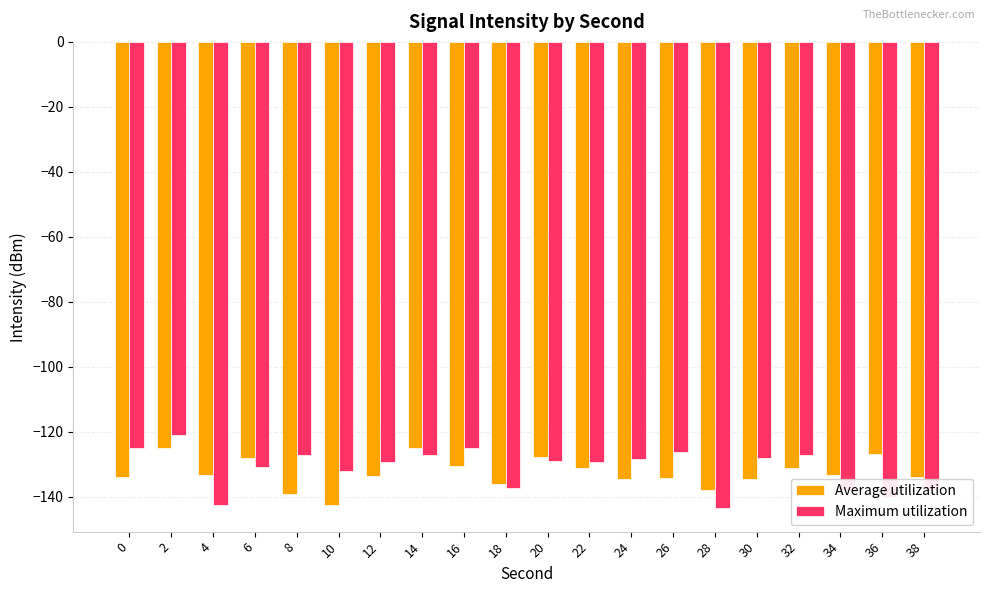

True or false: Average utilization has a value of -131.1 at 22.

True